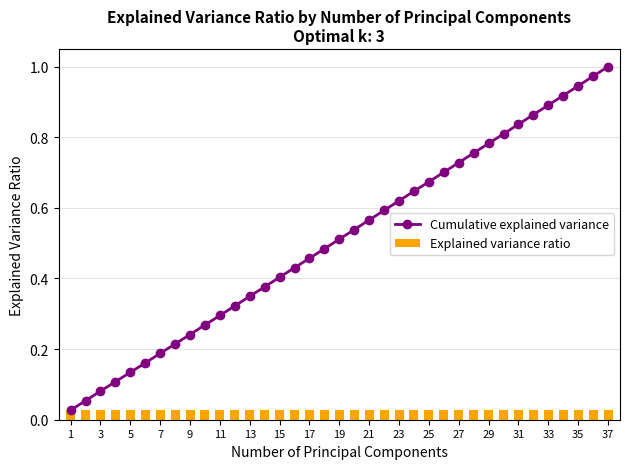

What is the sum of all Explained variance ratio values?

1.0